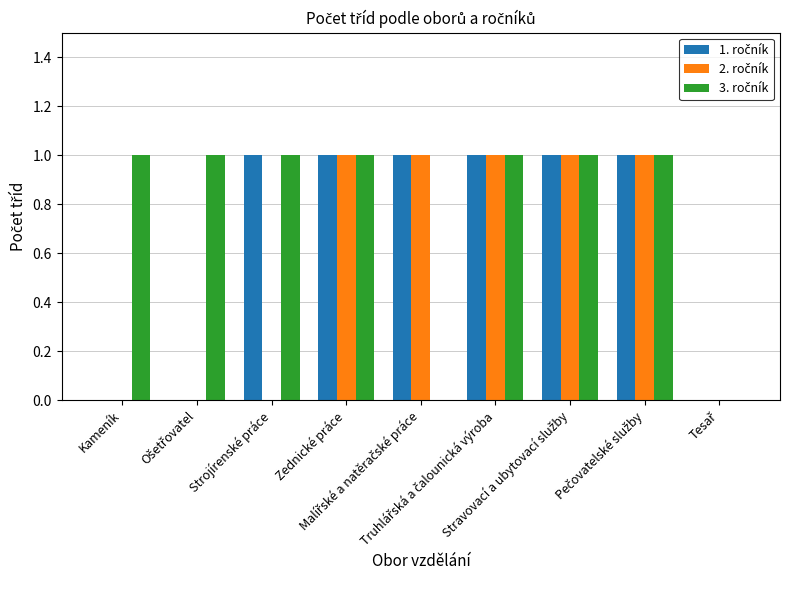

Rank the series by their maximum value, from lowest to highest.

1. ročník, 2. ročník, 3. ročník